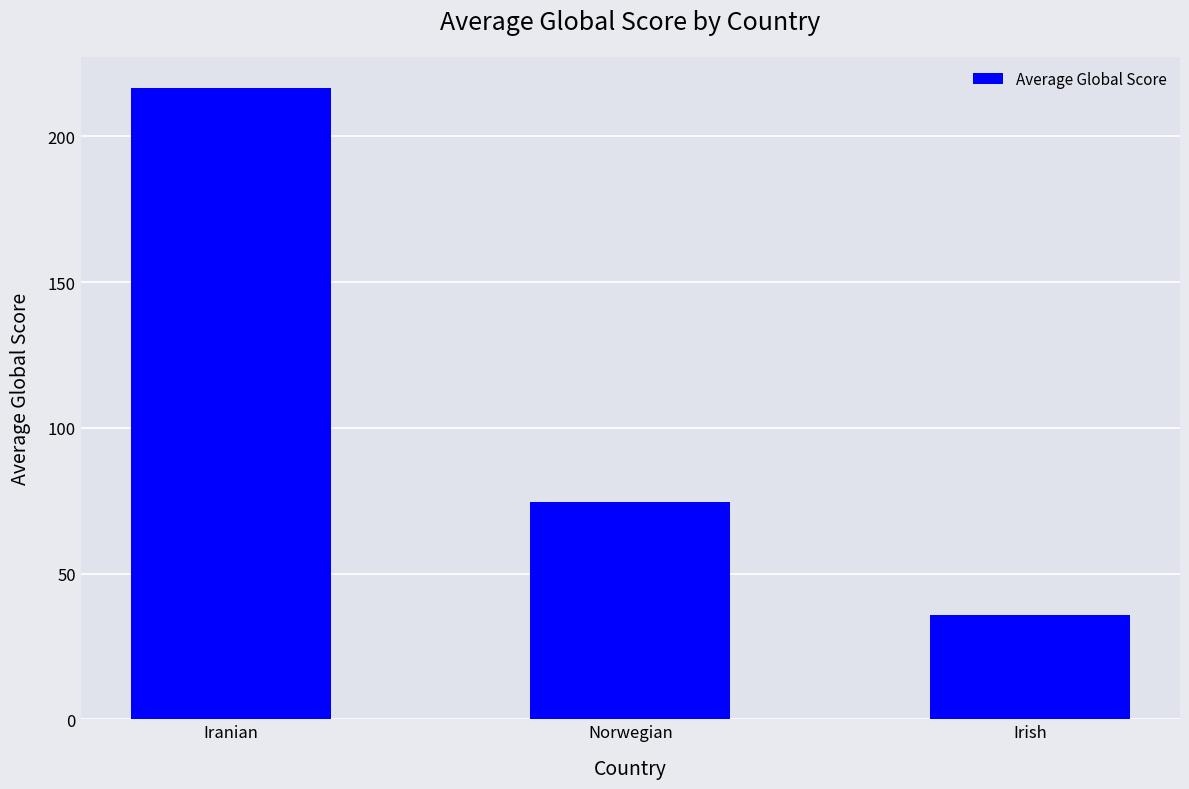

Reading left to right, extract all data points from this chart.

216.5	74.6	36.0